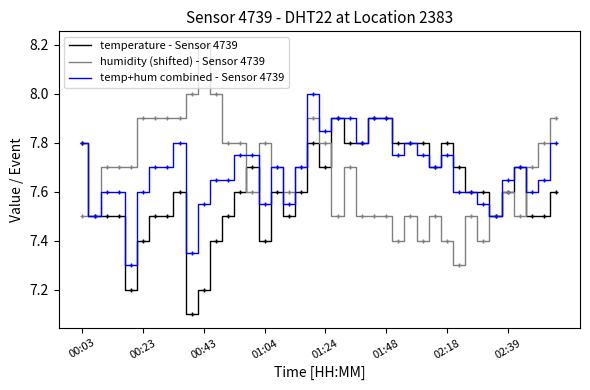

Rank the series by their maximum value, from highest to lowest.

humidity (shifted) - Sensor 4739, temp+hum combined - Sensor 4739, temperature - Sensor 4739